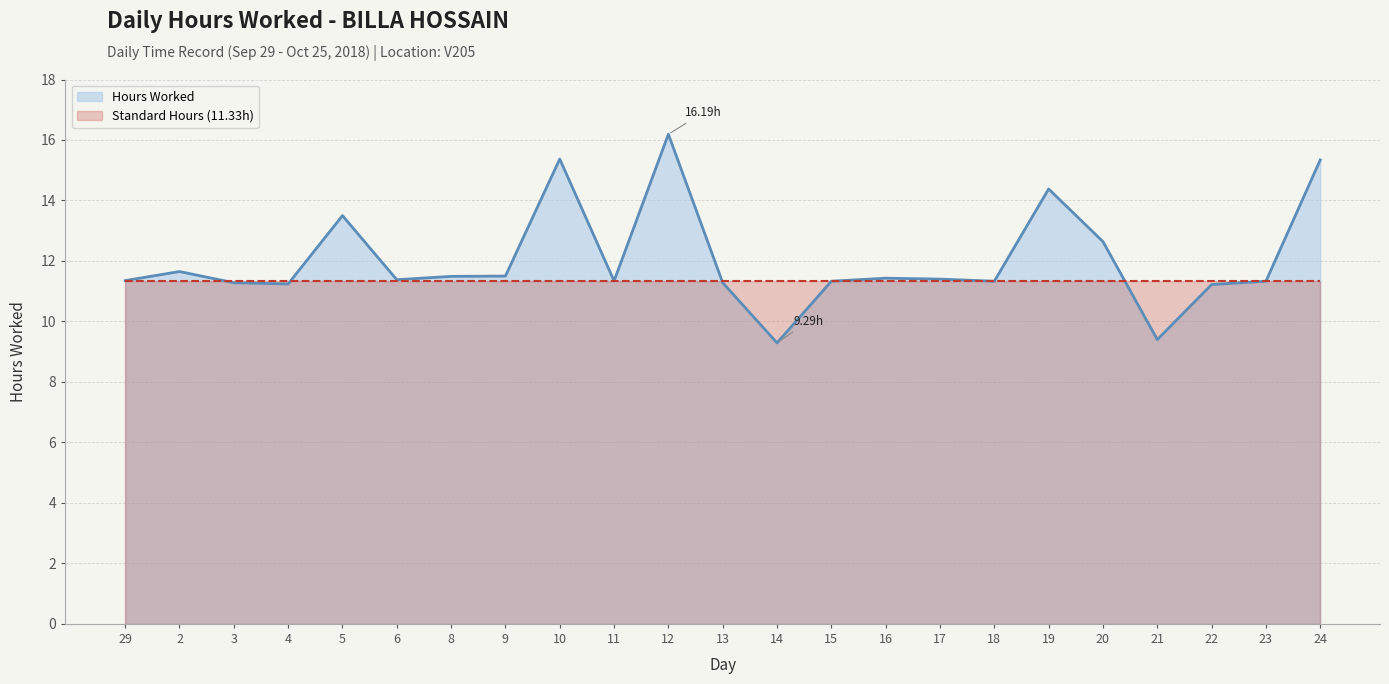

What is the sum of all values?

276.7